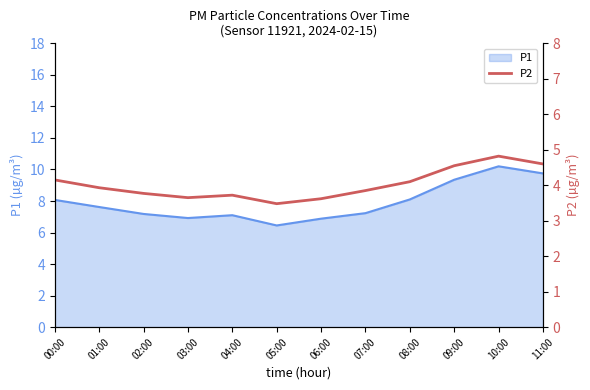

What is the difference between the maximum and second lowest values?

1.2